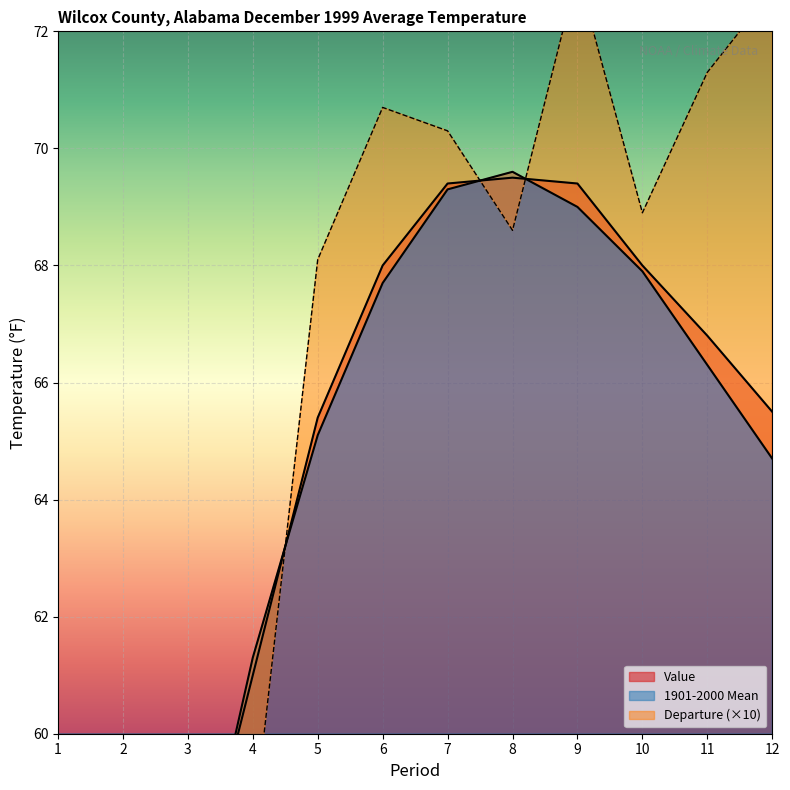

What is the sum of the Value values at 4 and 5?

126.4